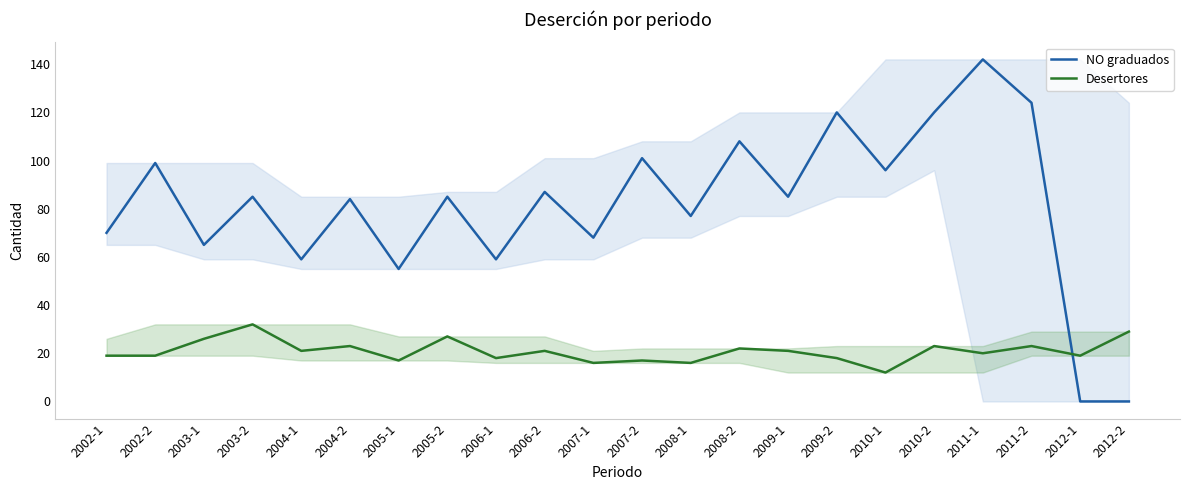

What is the sum of the NO graduados values at 2005-1 and 2012-1?

55